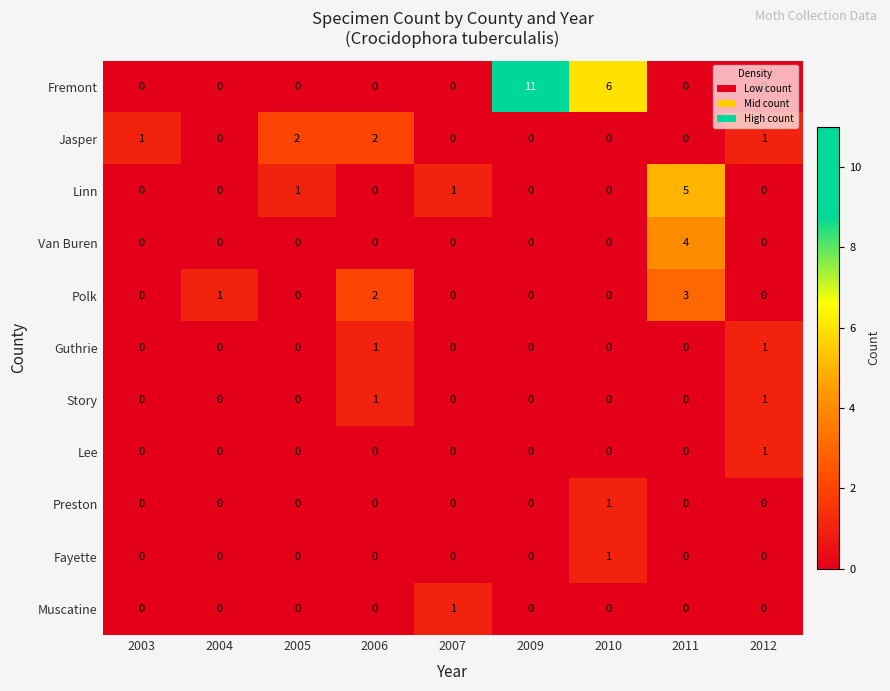

Which series has the widest spread of values?

Fremont